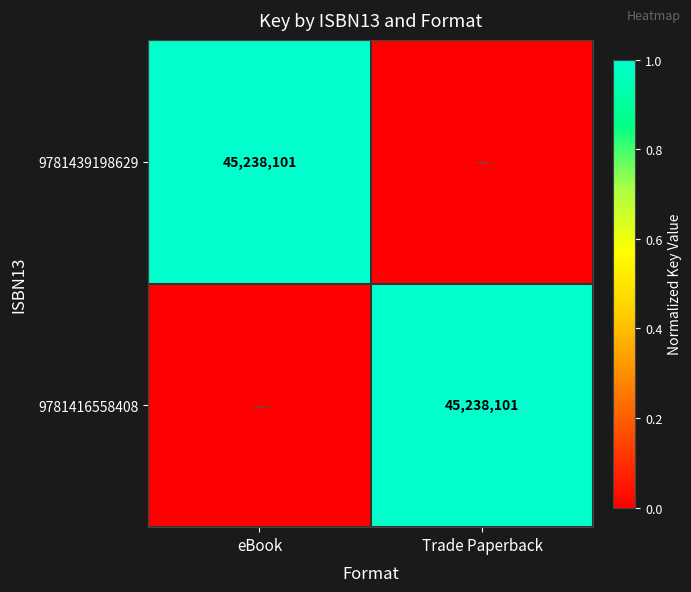

What is the total value across all series at Trade Paperback?

1